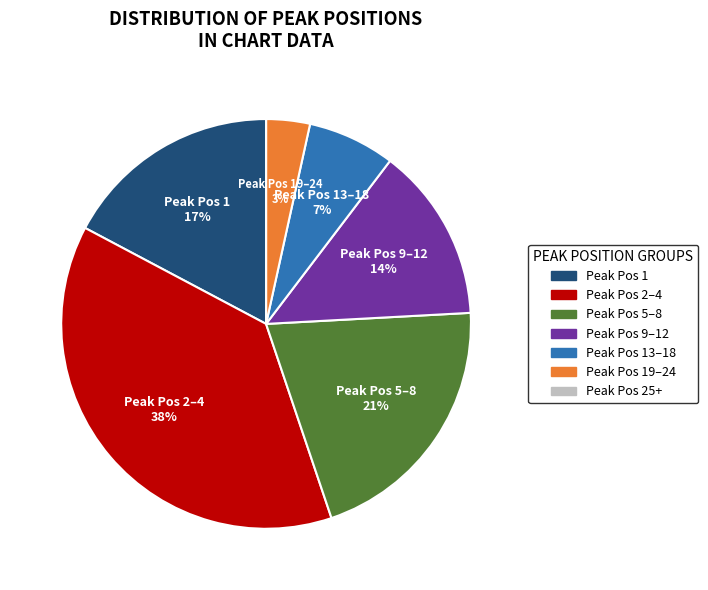

To the nearest percent, what is the difference between the largest and smallest slice percentages?

38%